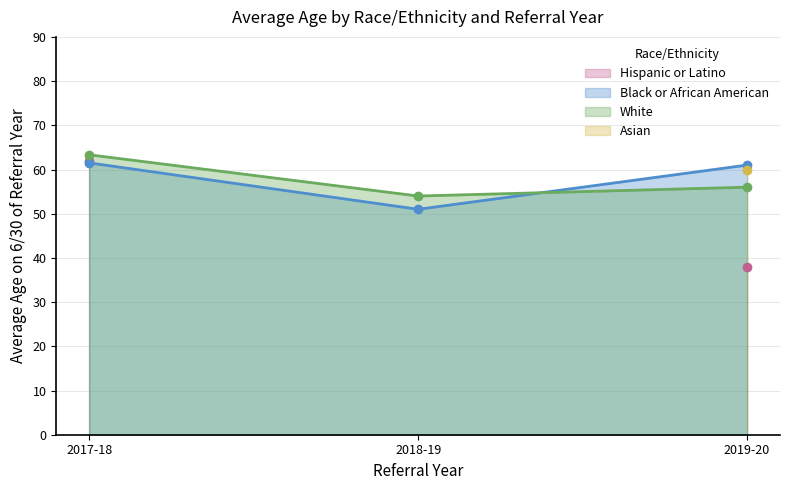

Is it true that White equals 56.0 at 2019-20?

True